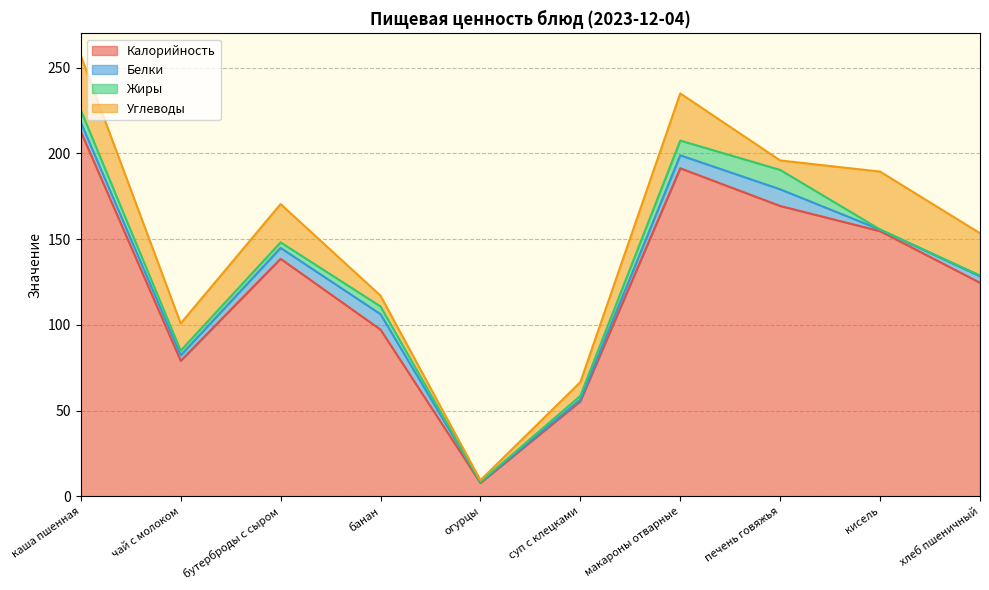

Reading left to right, transcribe all the data shown in this chart.

Калорийность: каша пшенная=212.7	чай с молоком=79.0	бутерброды с сыром=138.5	банан=97.2	огурцы=7.8	суп с клецками=55.4	макароны отварные=191.2	печень говяжья=169.3	кисель=154.6	хлеб пшеничный=124.5
Белки: каша пшенная=5.3	чай с молоком=3.2	бутерброды с сыром=6.4	банан=9.0	огурцы=0.5	суп с клецками=1.0	макароны отварные=7.6	печень говяжья=9.7	кисель=0.9	хлеб пшеничный=3.8
Жиры: каша пшенная=7.1	чай с молоком=2.7	бутерброды с сыром=3.2	банан=4.5	огурцы=0.1	суп с клецками=2.2	макароны отварные=8.6	печень говяжья=11.3	кисель=0.1	хлеб пшеничный=0.5
Углеводы: каша пшенная=31.9	чай с молоком=15.9	бутерброды с сыром=22.3	банан=6.3	огурцы=1.0	суп с клецками=8.0	макароны отварные=27.5	печень говяжья=5.5	кисель=33.8	хлеб пшеничный=24.6